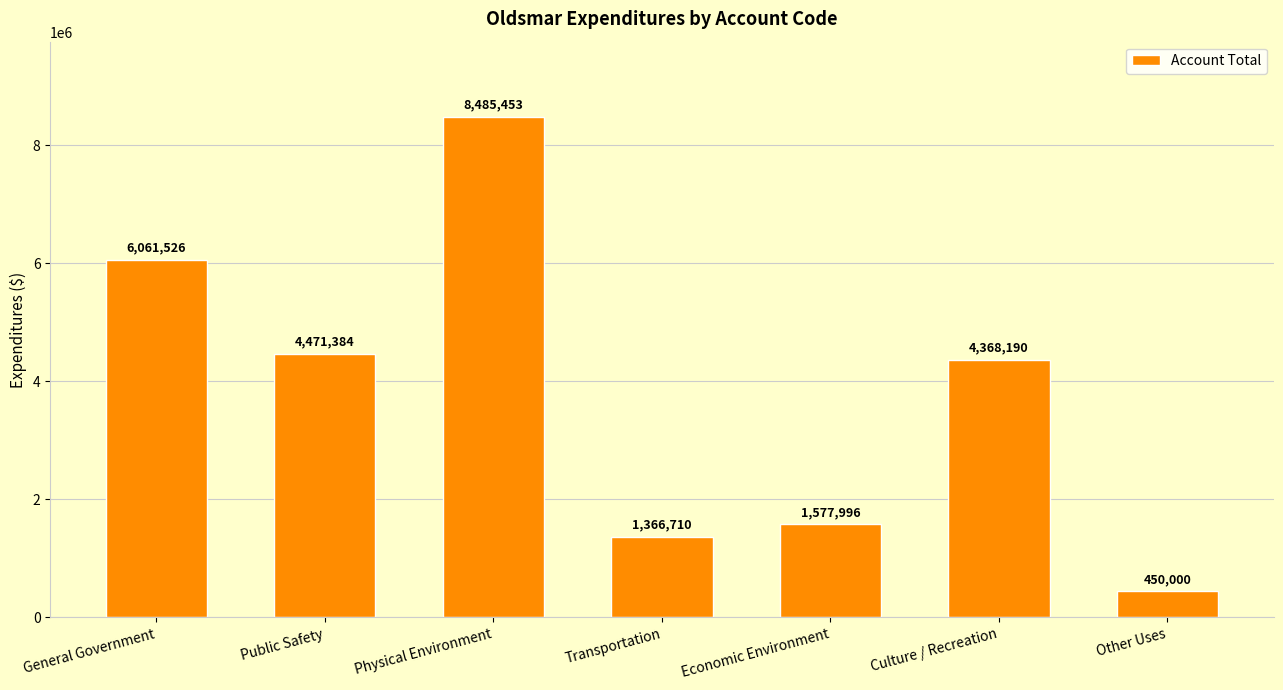

What is the greatest value displayed?

8485453